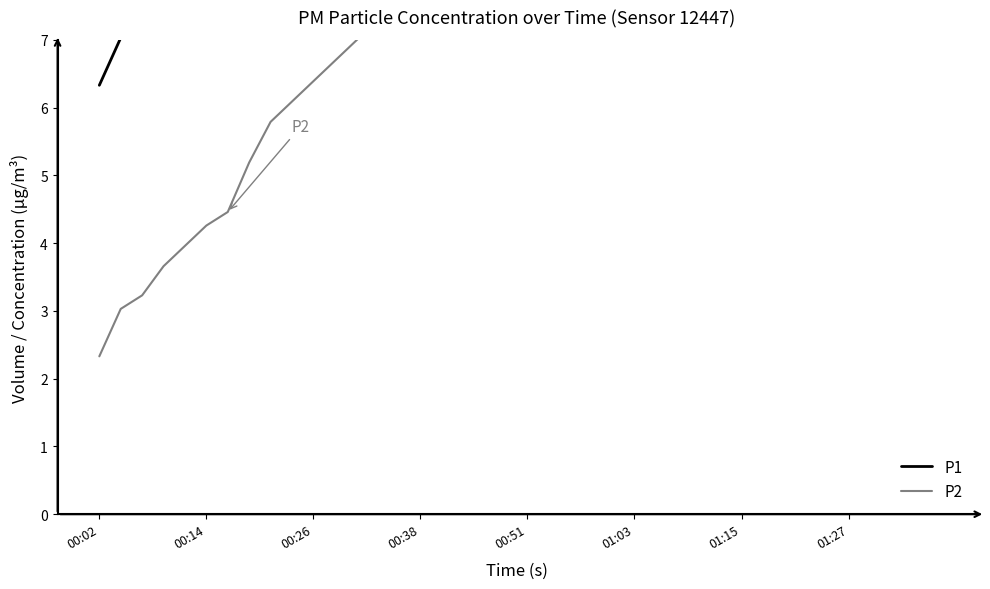

Is it true that P1 equals 13.6 at 00:51?

True